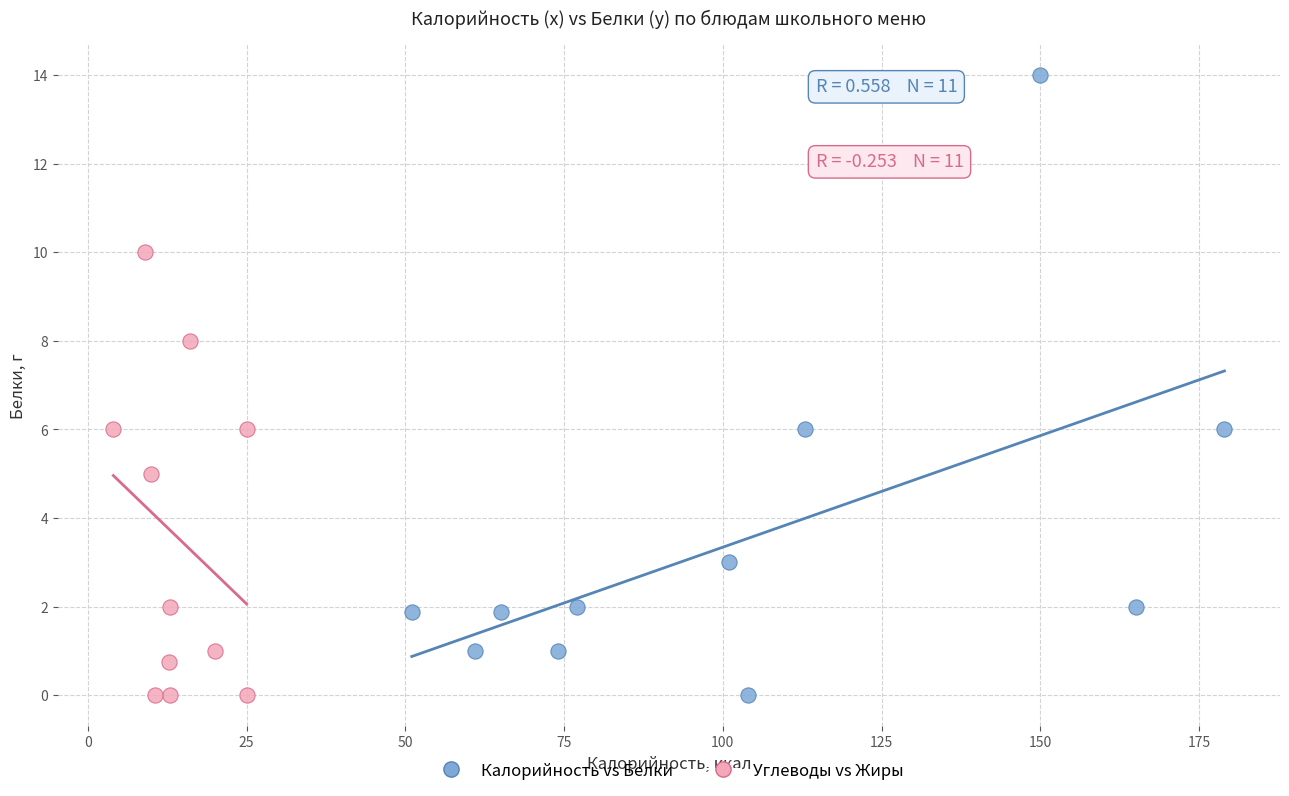

Which series has the widest spread of Y values?

Калорийность vs Белки